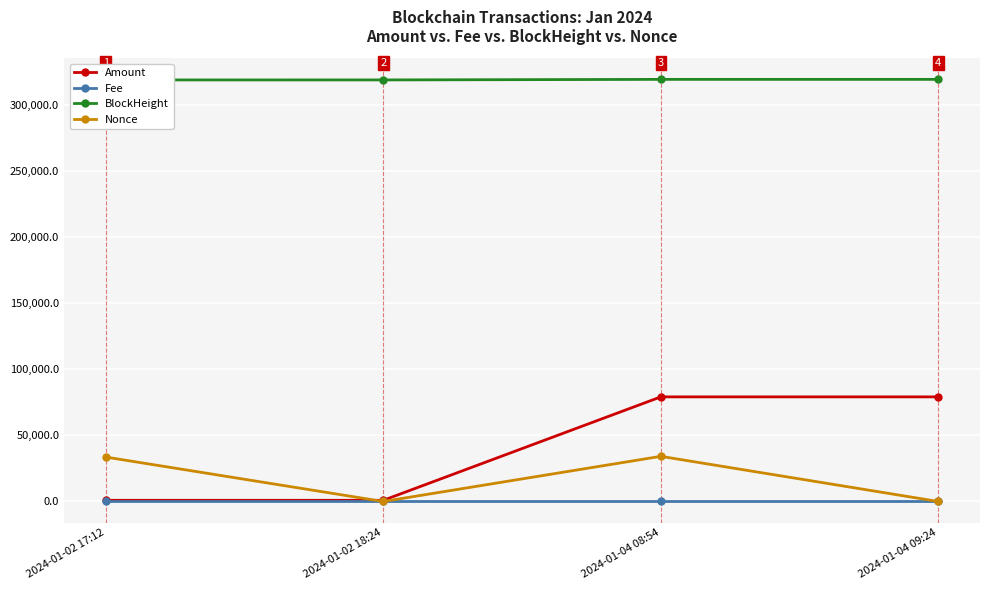

The BlockHeight series shows 319142.0 at 2024-01-04 08:54. True or false?

True